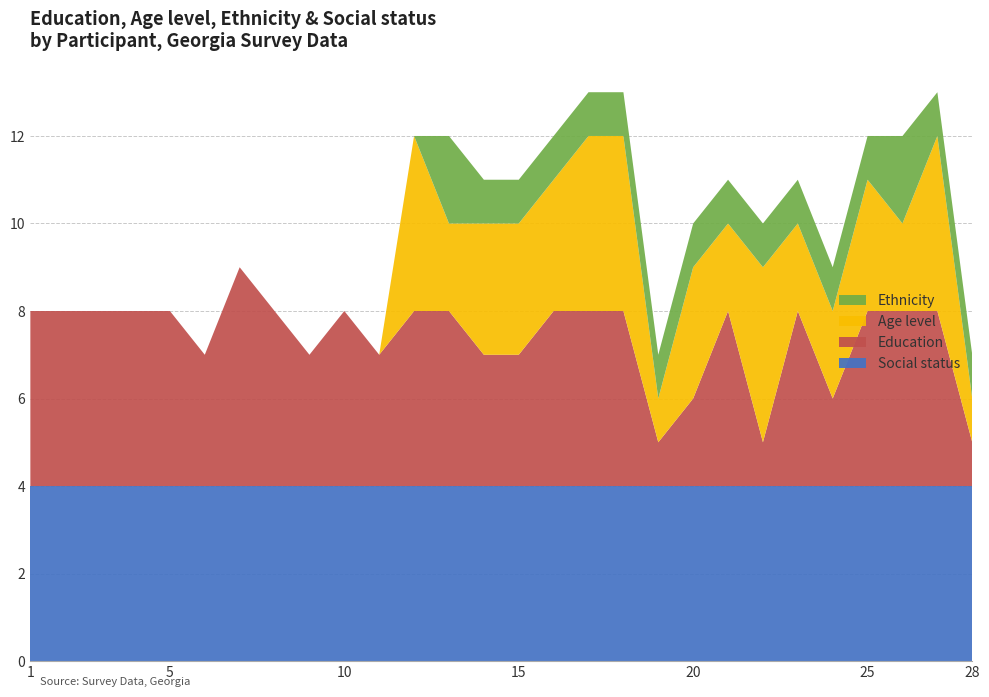

Reading right to left, extract all data points from this chart.

Education: 1	4	4	4	2	4	1	4	2	1	4	4	4	3	3	4	4	3	4	3	4	5	3	4	4	4	4	4
Age level: 1	4	2	3	2	2	4	2	3	1	4	4	3	3	3	2	4	0	0	0	0	0	0	0	0	0	0	0
Ethnicity: 1	1	2	1	1	1	1	1	1	1	1	1	1	1	1	2	0	0	0	0	0	0	0	0	0	0	0	0
Social status: 4	4	4	4	4	4	4	4	4	4	4	4	4	4	4	4	4	4	4	4	4	4	4	4	4	4	4	4